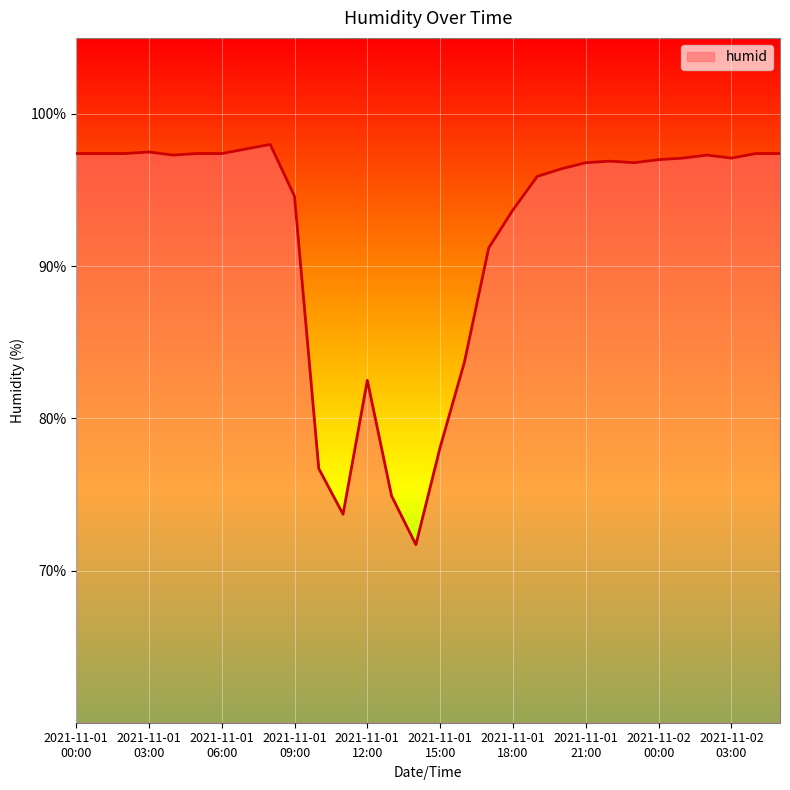

What is the minimum value shown in the chart?

71.7